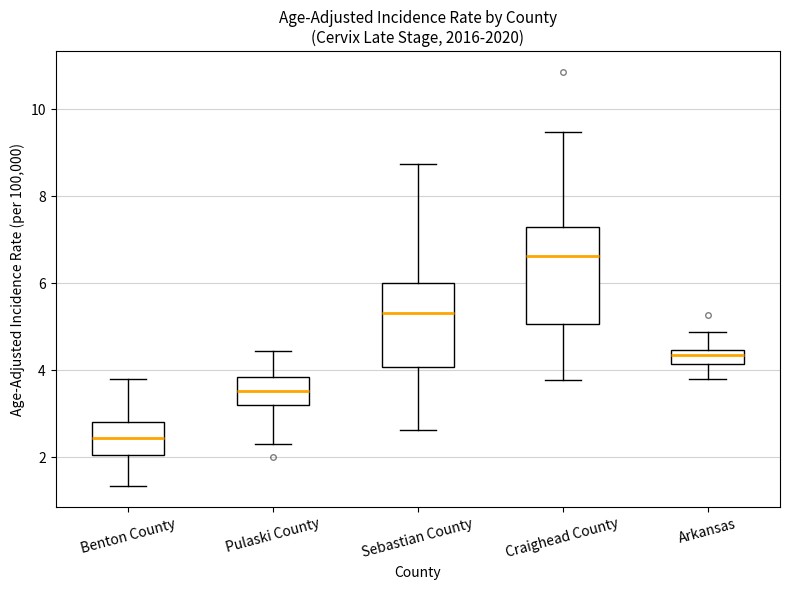

Which box's median line is the highest?

Craighead County